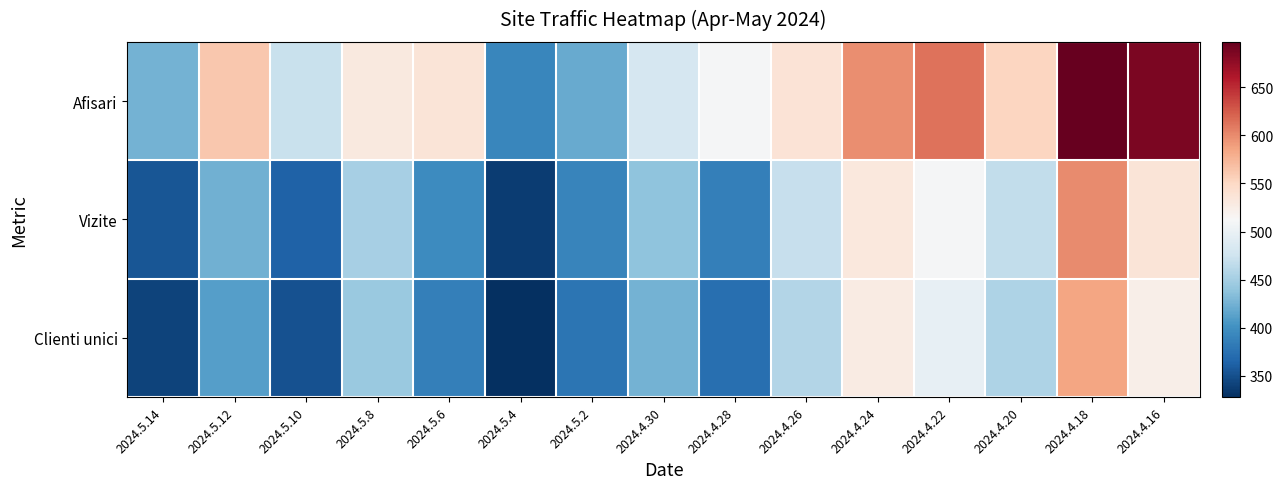

Which series has the largest total across all categories?

Afisari